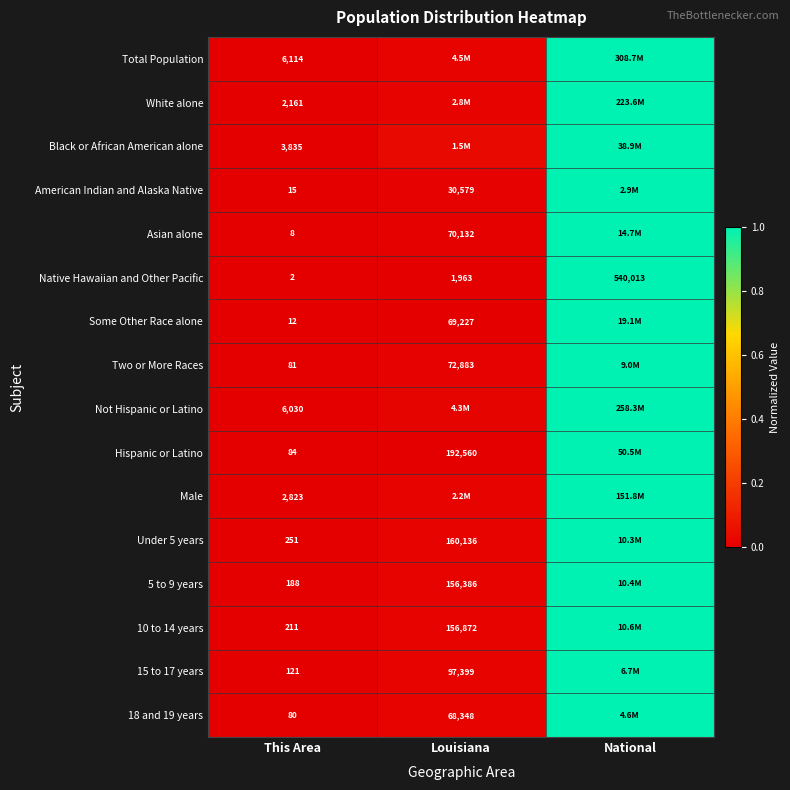

Is the value of Not Hispanic or Latino at This Area greater than the value of Hispanic or Latino at This Area?

Yes